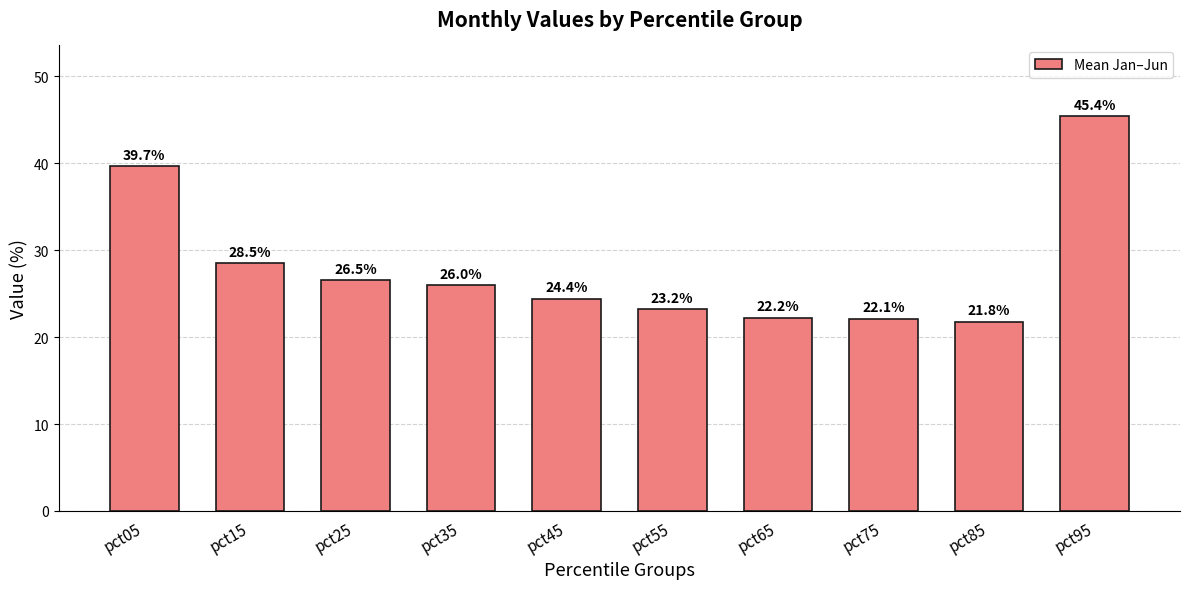

List the labels in order of value, largest first.

pct95, pct05, pct15, pct25, pct35, pct45, pct55, pct65, pct75, pct85